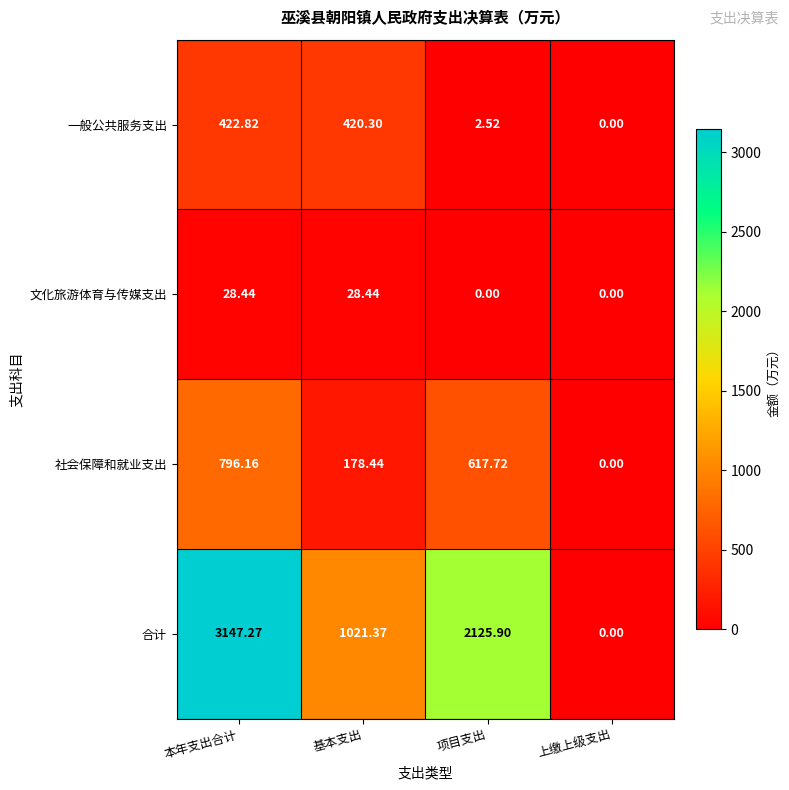

At which label does 一般公共服务支出 reach its minimum?

上缴上级支出